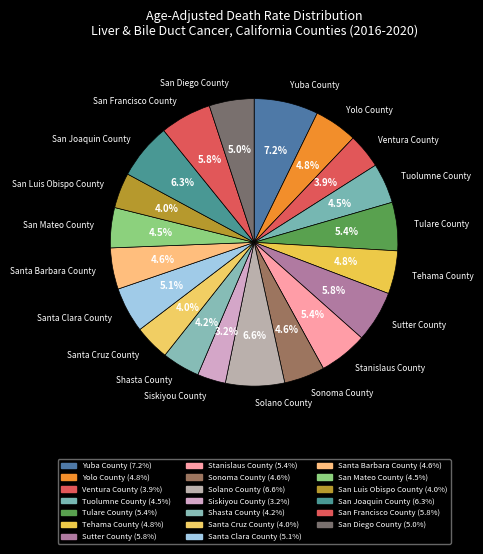

How many slices are in this pie chart?

20